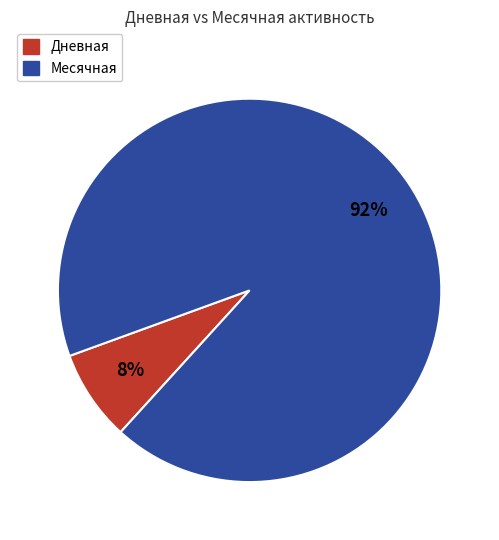

How many segments does this pie chart have?

2